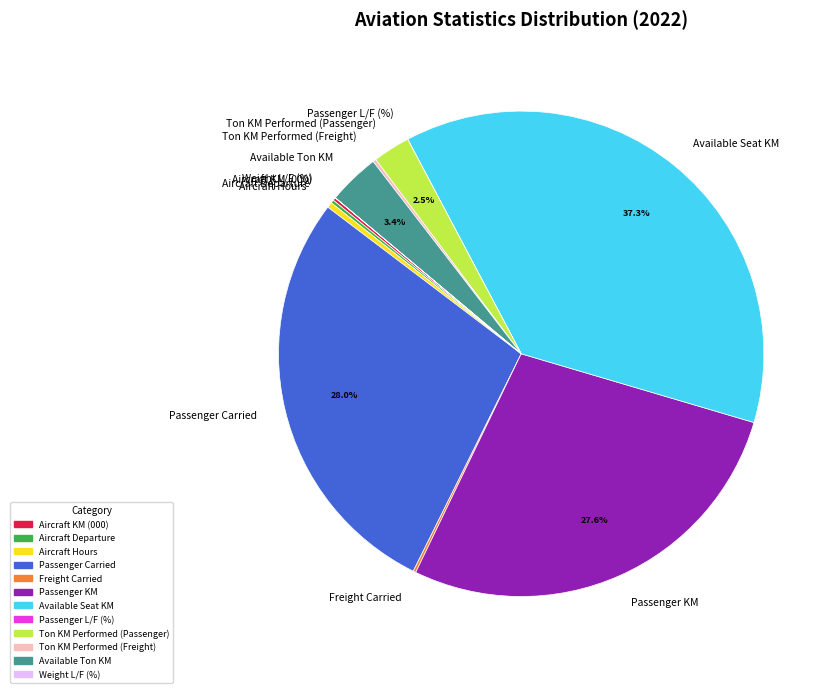

Does Aircraft Hours account for over 50% of the chart?

No